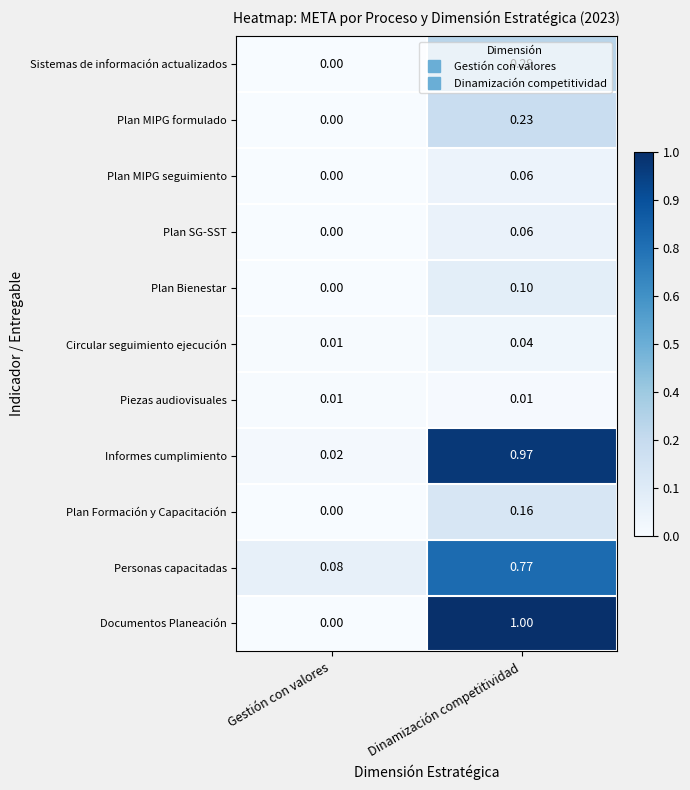

What is the spread (max minus min) of values at Gestión con valores?

0.1